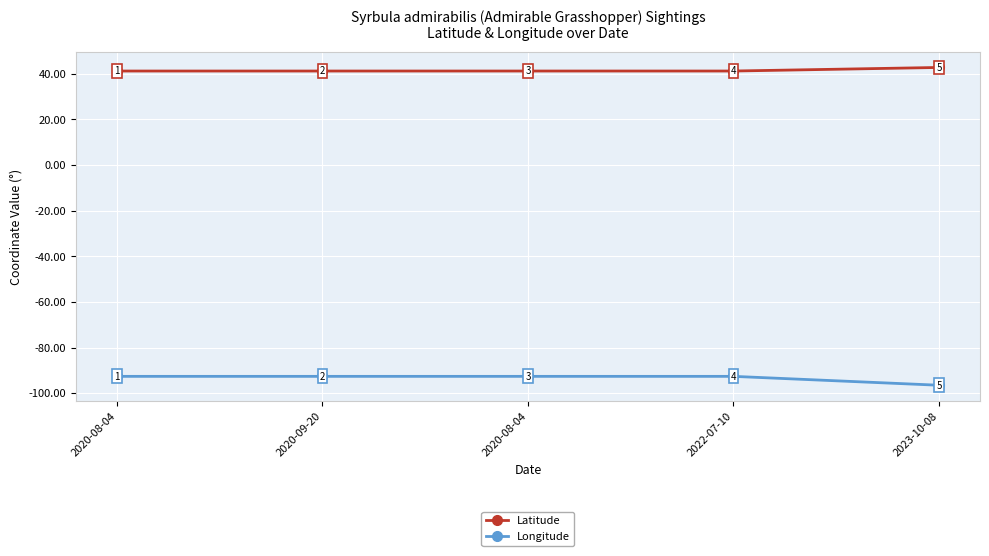

How many categories are shown in the chart?

5